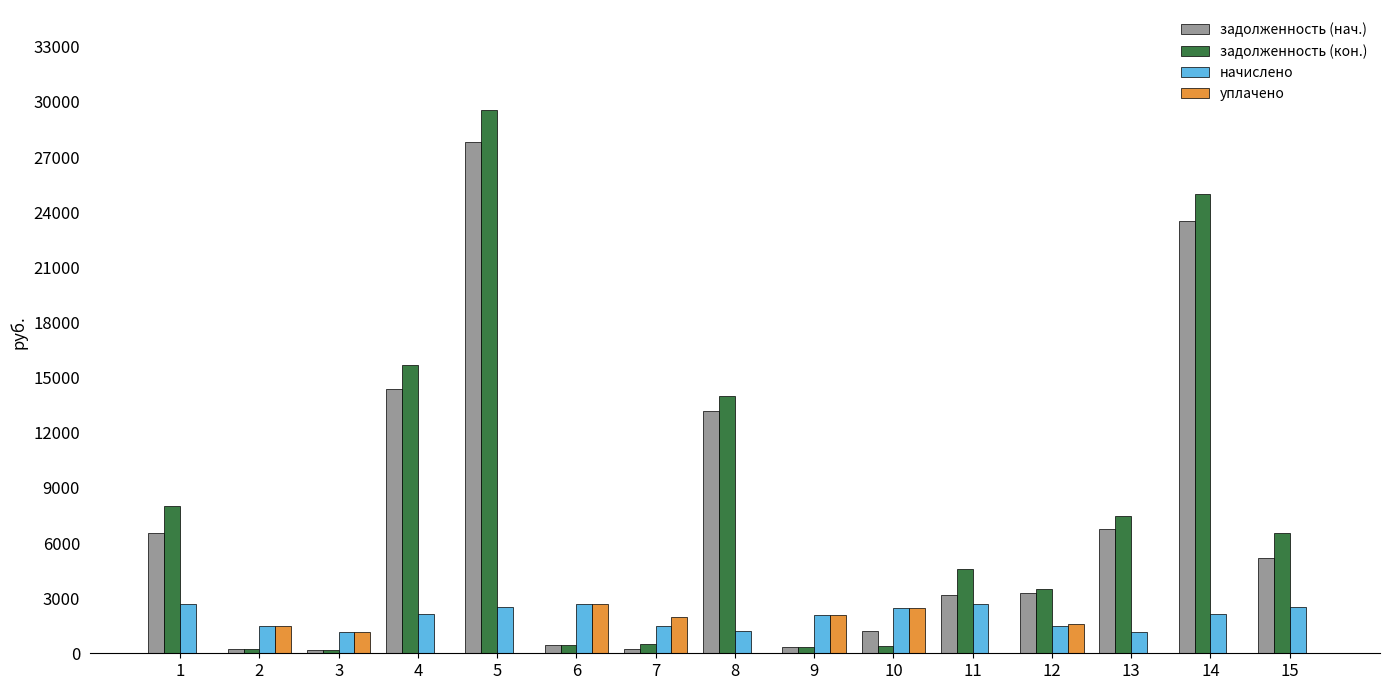

Which category has the highest value in the задолженность (нач.) series?

5